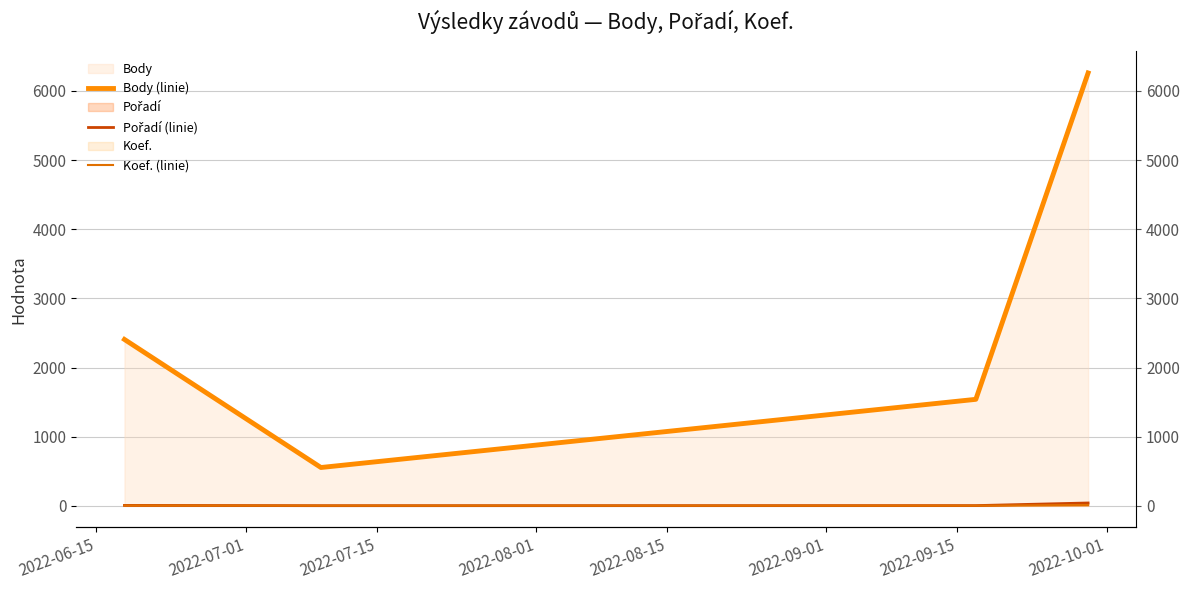

The Koef. (linie) series shows 3 at 2022-07-15. True or false?

False